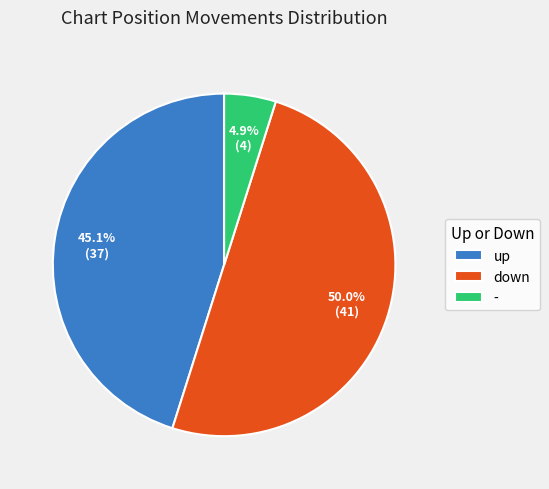

Does up account for over 50% of the chart?

No